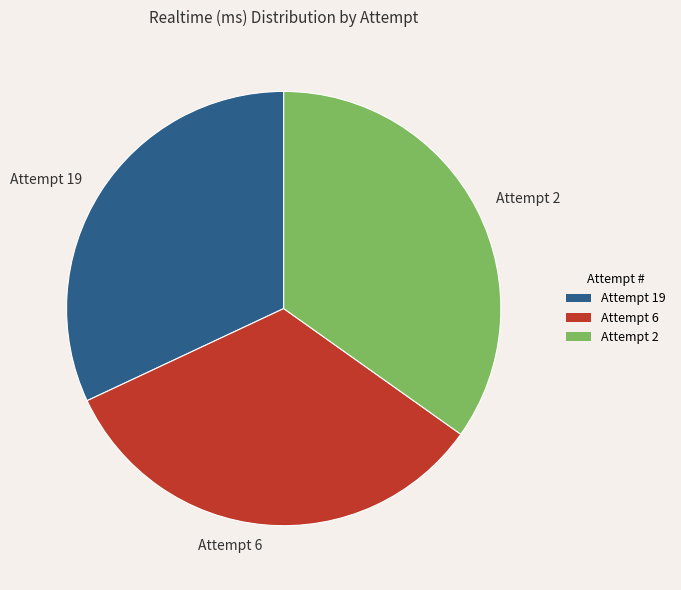

The Attempt 2 slice represents 42% of the pie. True or false?

False